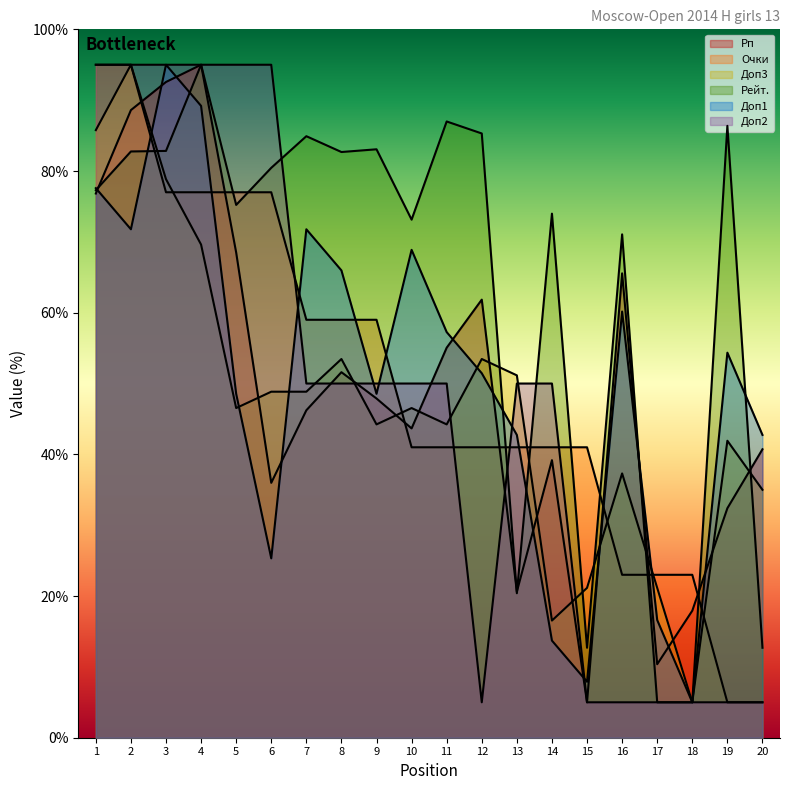

Where is Рейт. nearest to the value 50?

16